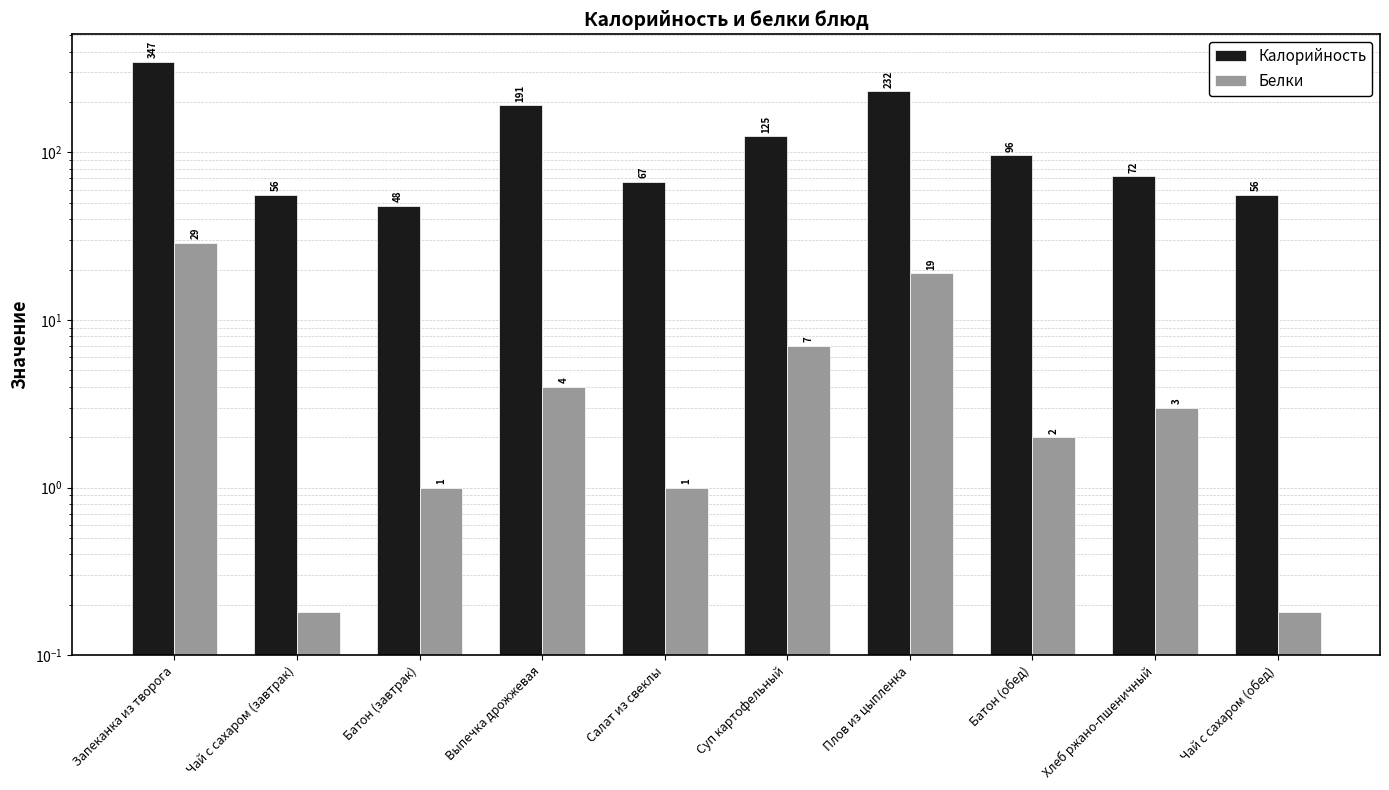

What is the difference between the Белки values at Плов из цыпленка and Запеканка из творога?

10.0